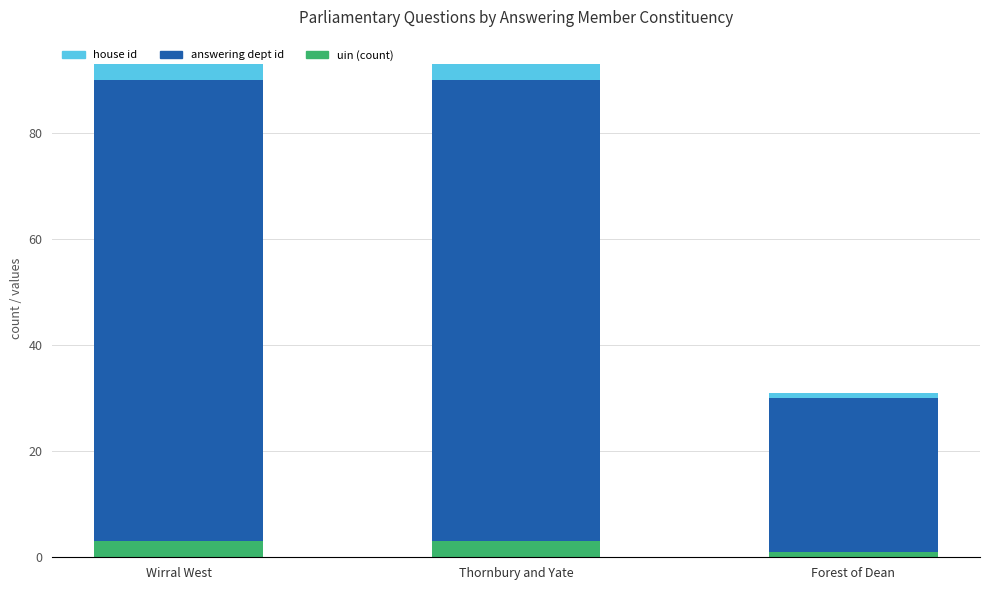

What is the highest value of the house id series?

3